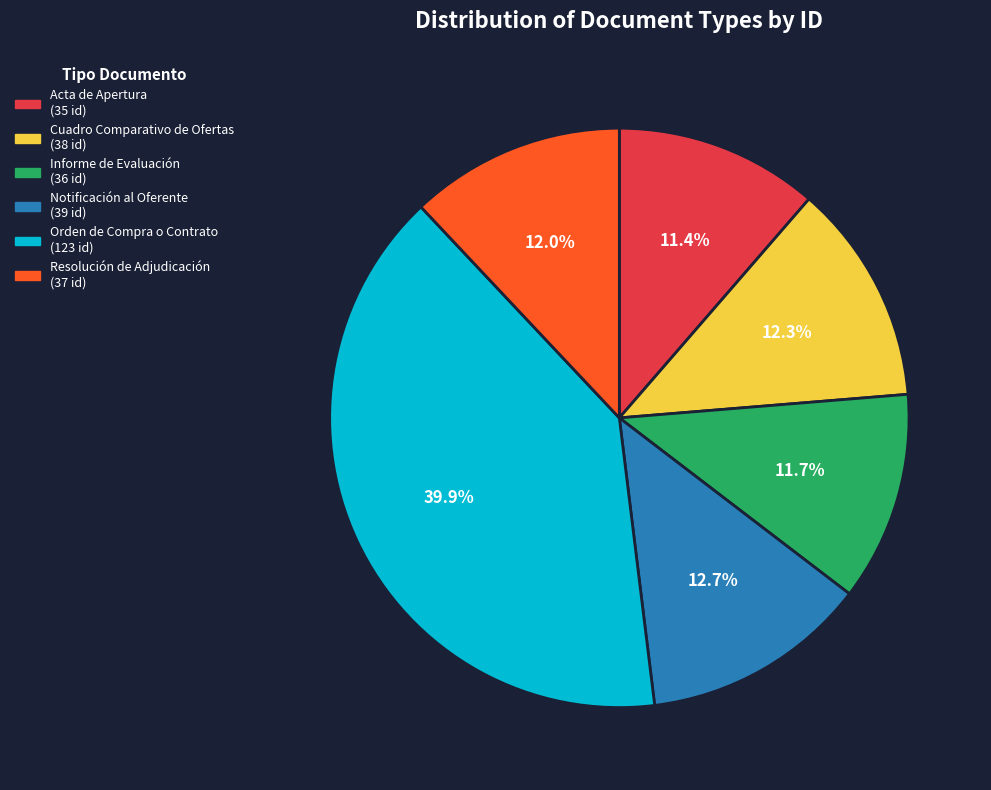

Is it true that Informe de Evaluación is 12% of the pie?

True